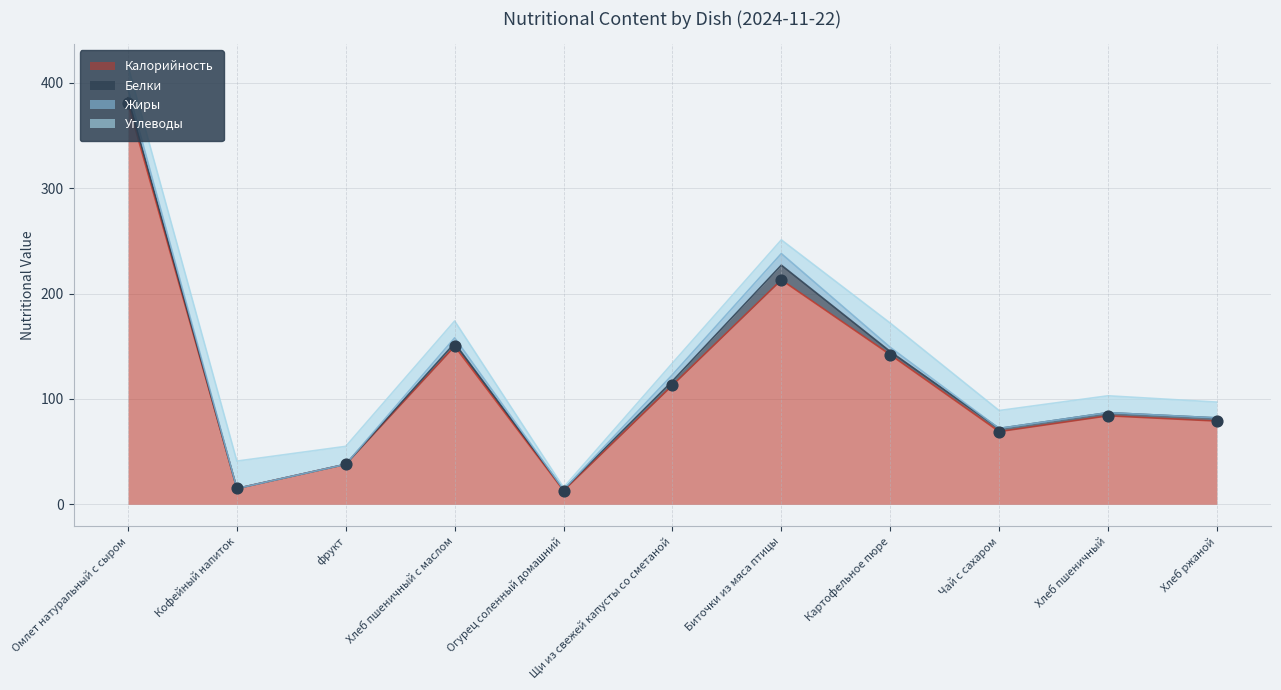

What are all the series names shown in the legend?

Калорийность, Белки, Жиры, Углеводы